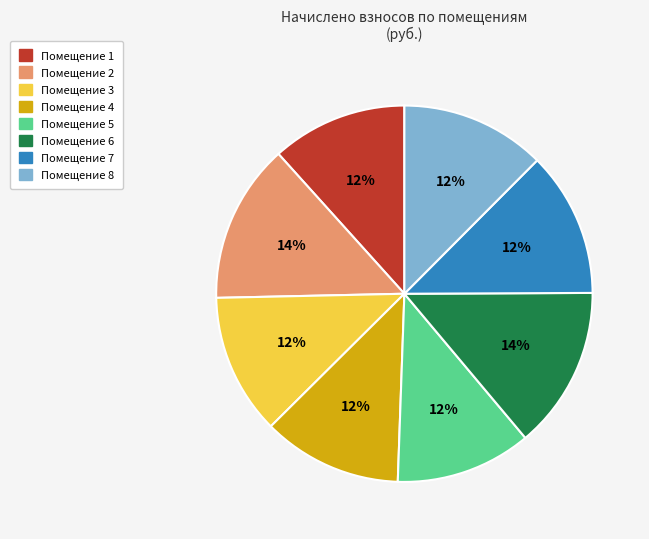

What is the ratio of the value at Помещение 7 to the value at Помещение 4?

1.0